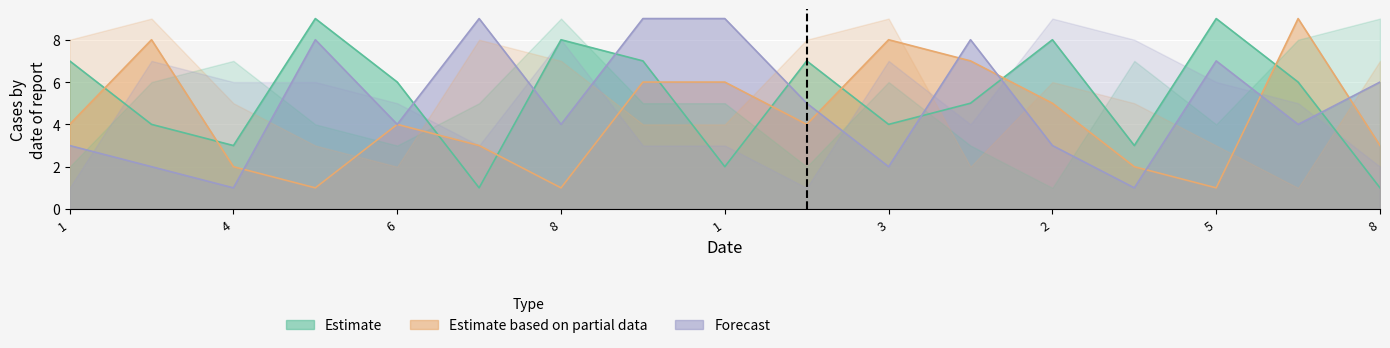

Which series has the largest range (max minus min)?

col_2